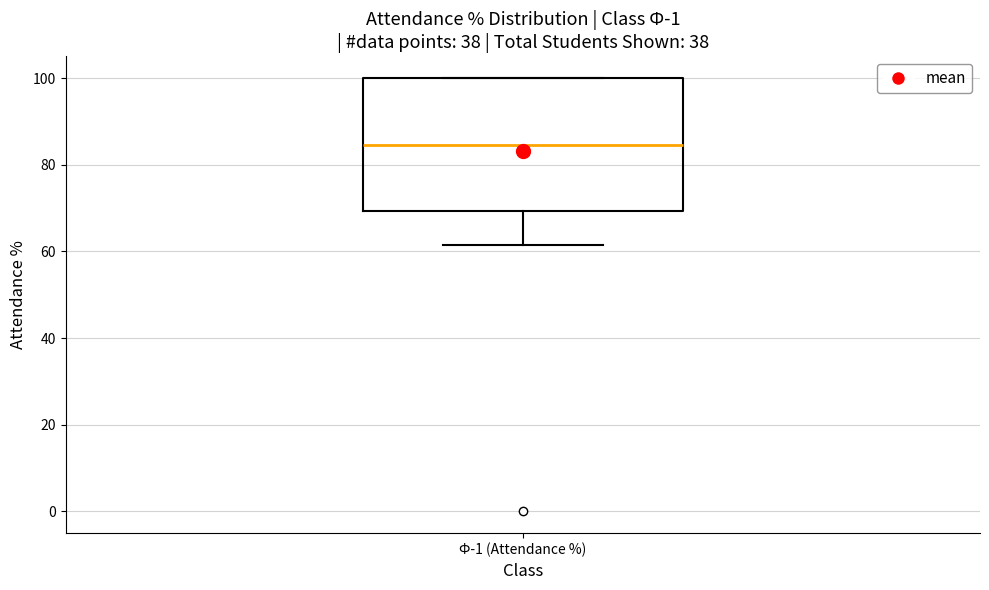

Read this box plot against the y-axis: the position of the median line, the range covered by the box, and the ends of both whiskers. The values are not printed on the chart, so give them approximately, as read against the axis.

median 84, box 70 to 100, whiskers 62 to 100